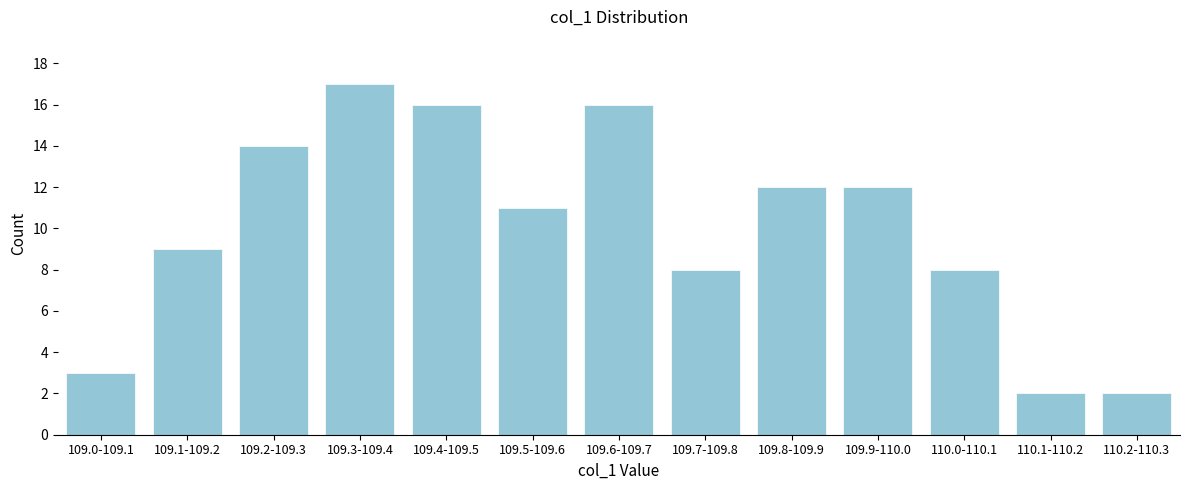

Reading left to right, what are all the values shown in this chart?

3	9	14	17	16	11	16	8	12	12	8	2	2